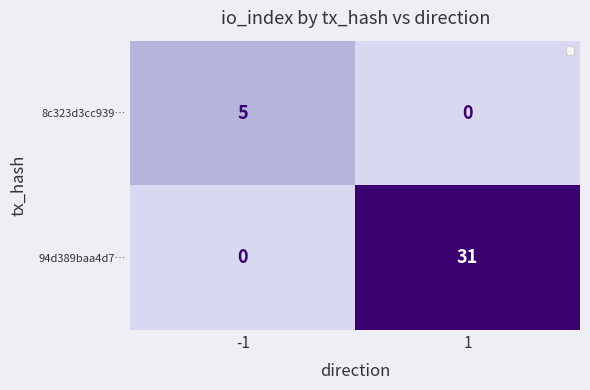

What is the greatest value displayed?

31